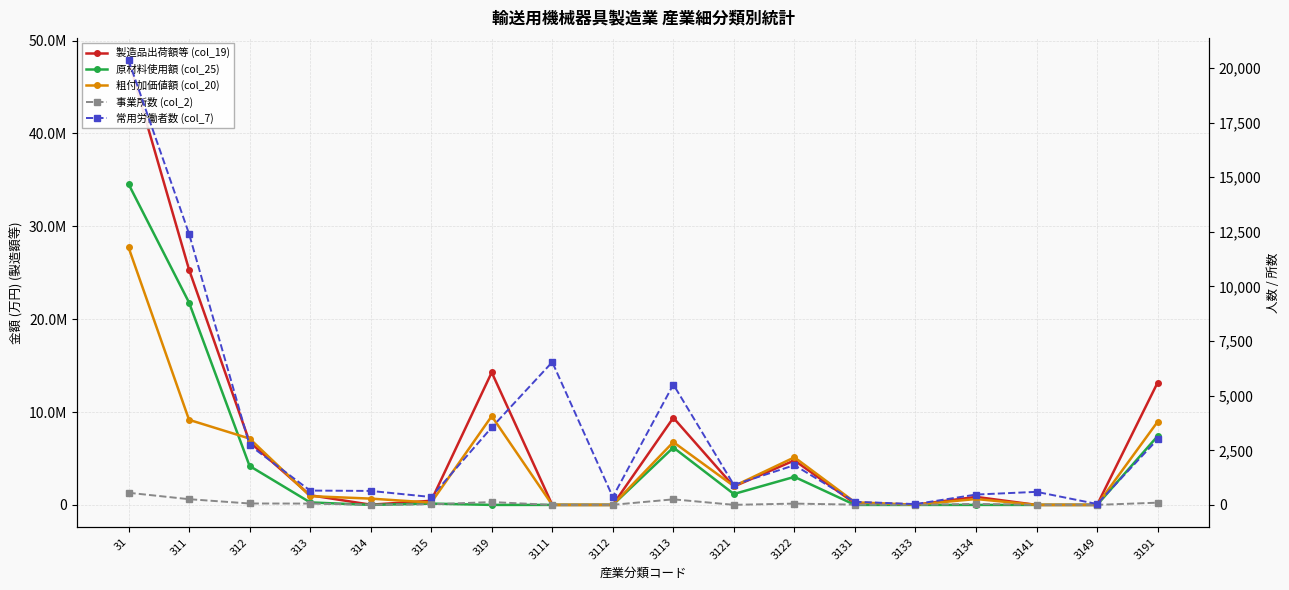

What is the value of the 常用労働者数 (col_7) point at the 12th from the left?

1820